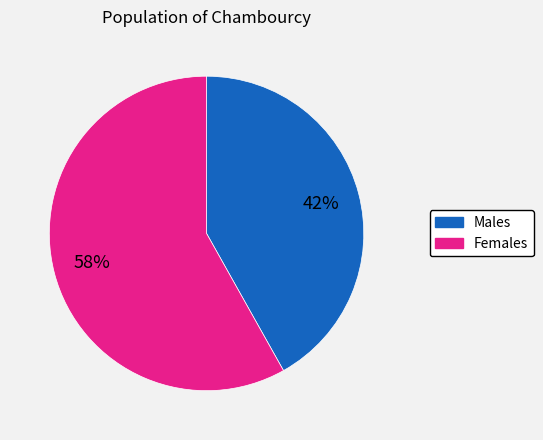

Which category has the smallest portion of the pie?

Males